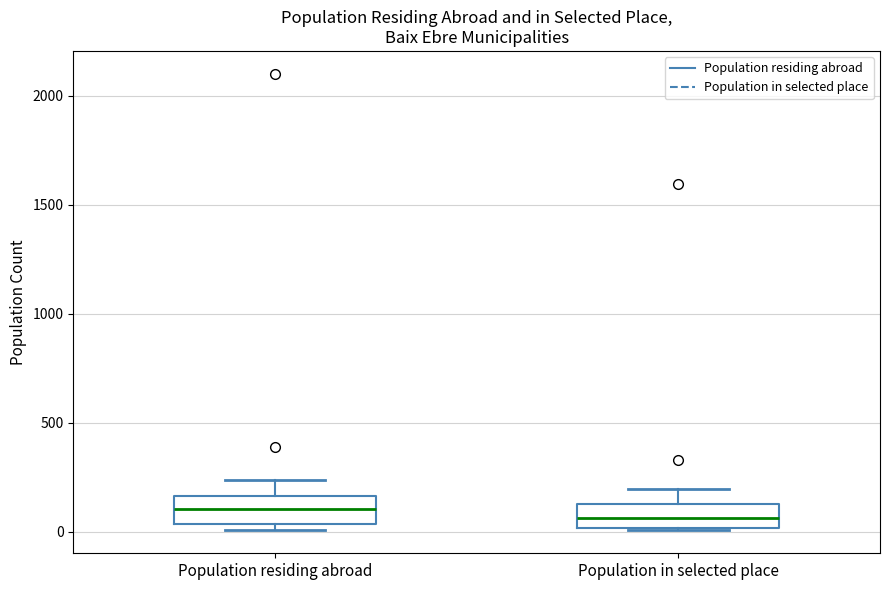

Reading left to right, transcribe this box plot: for each box, give where its median line is, the range the box spans, and where its two whiskers end, as read against the y-axis. The values are not printed on the chart, so give them approximately, as read against the axis.

Population residing abroad: median 100, box 50 to 150, whiskers 0 to 250
Population in selected place: median 50, box 0 to 150, whiskers 0 to 200